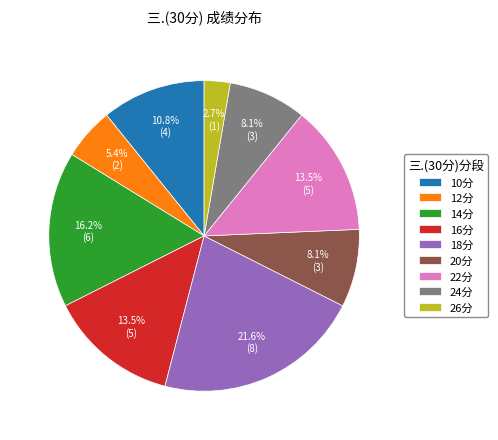

Which category has the smallest portion of the pie?

26分